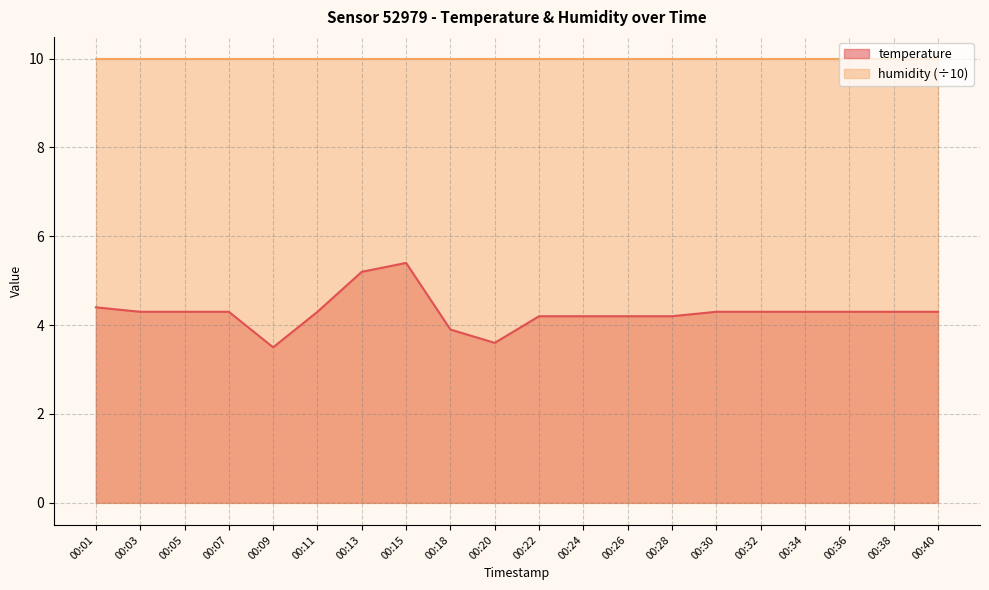

List the labels in order of value, largest first.

00:15, 00:13, 00:01, 00:03, 00:05, 00:07, 00:11, 00:30, 00:32, 00:34, 00:36, 00:38, 00:40, 00:22, 00:24, 00:26, 00:28, 00:18, 00:20, 00:09